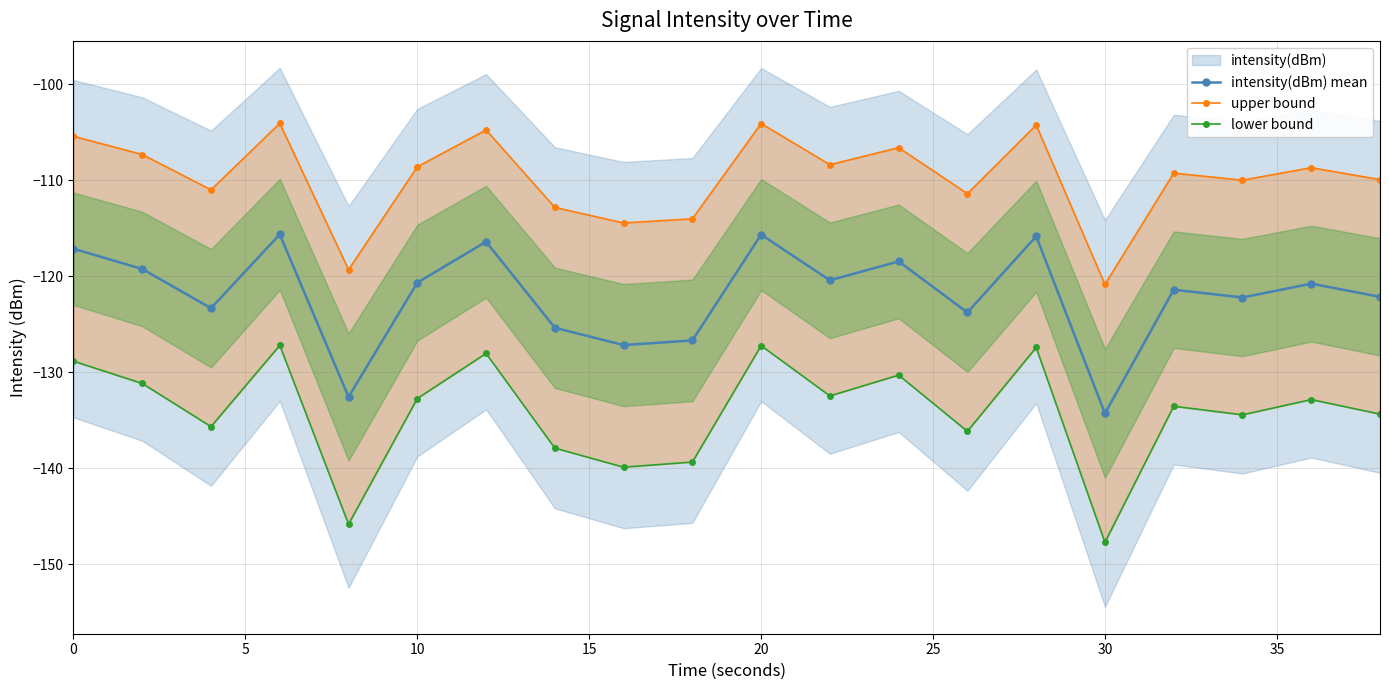

True or false: upper bound and lower bound intersect in this chart.

False